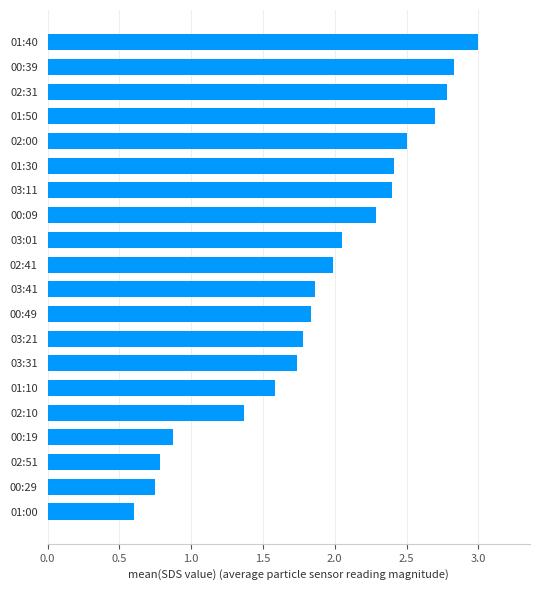

How many bars are there in total?

20